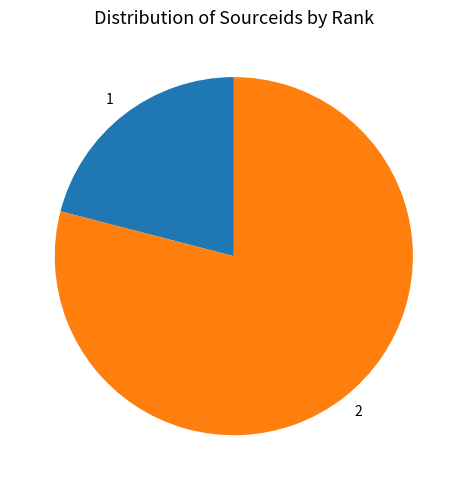

Do 2 and 1 together represent more than half of the pie?

Yes